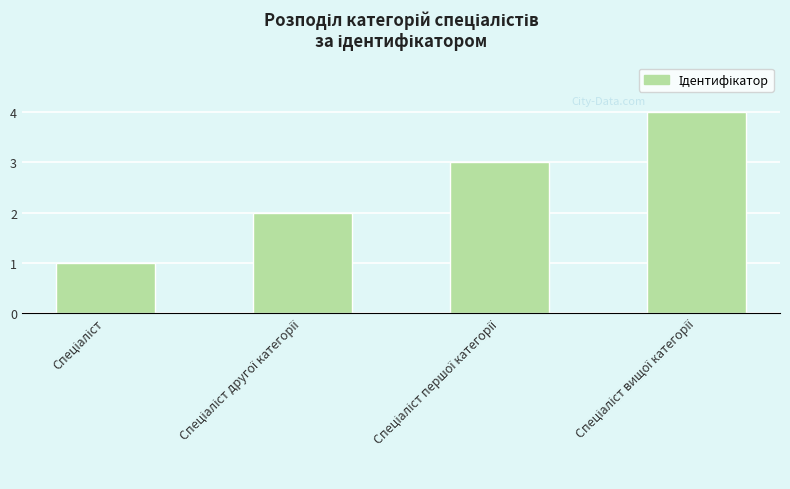

How many bars are there in total?

4